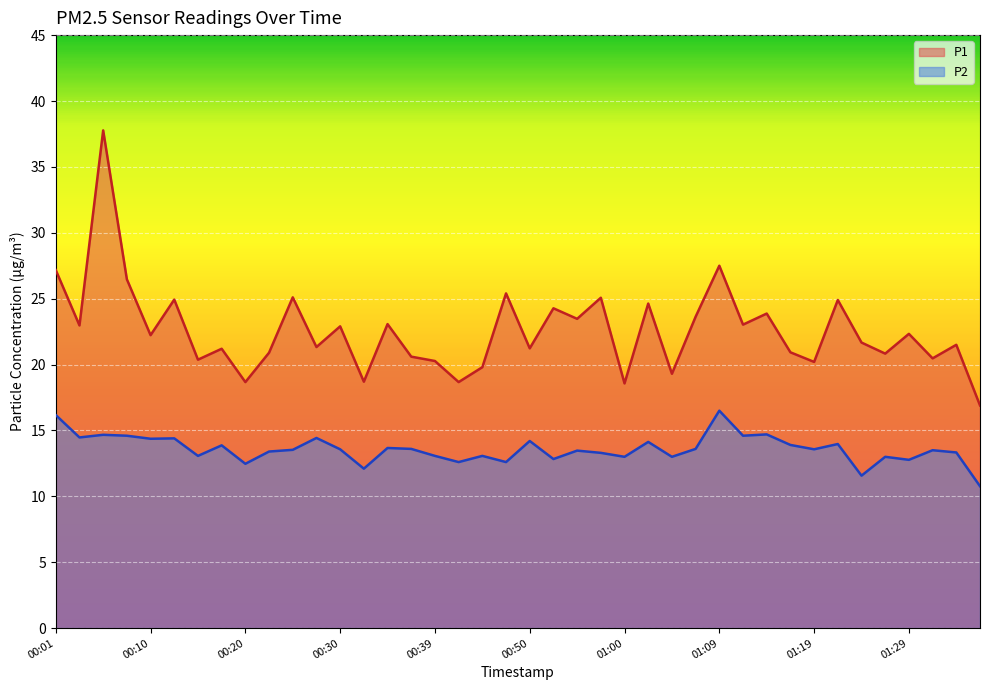

What is the sum of all P2 values?

543.4